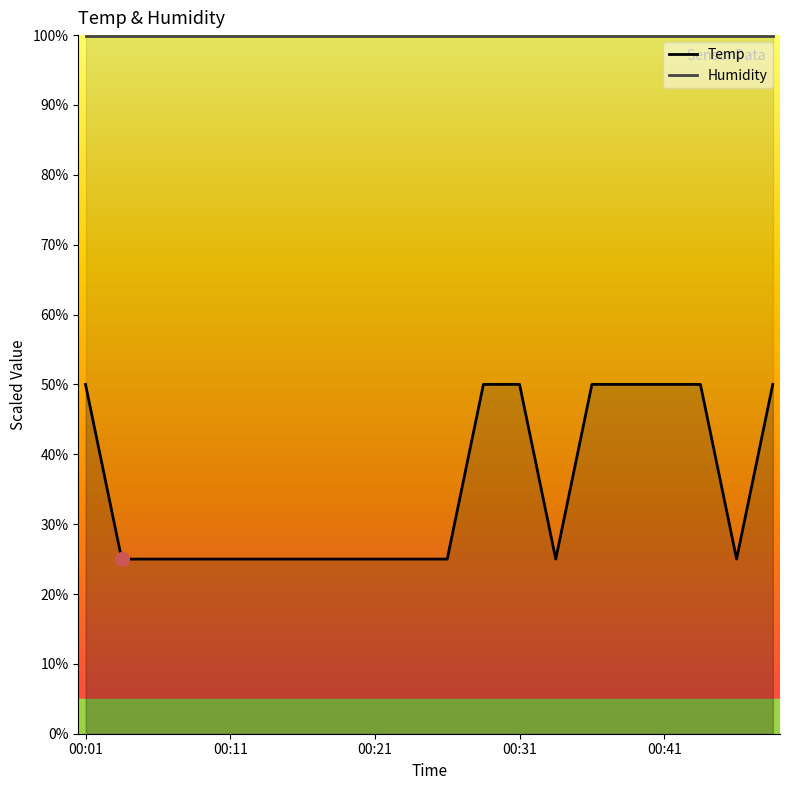

True or false: Temp has more than 1 interior local peaks.

False